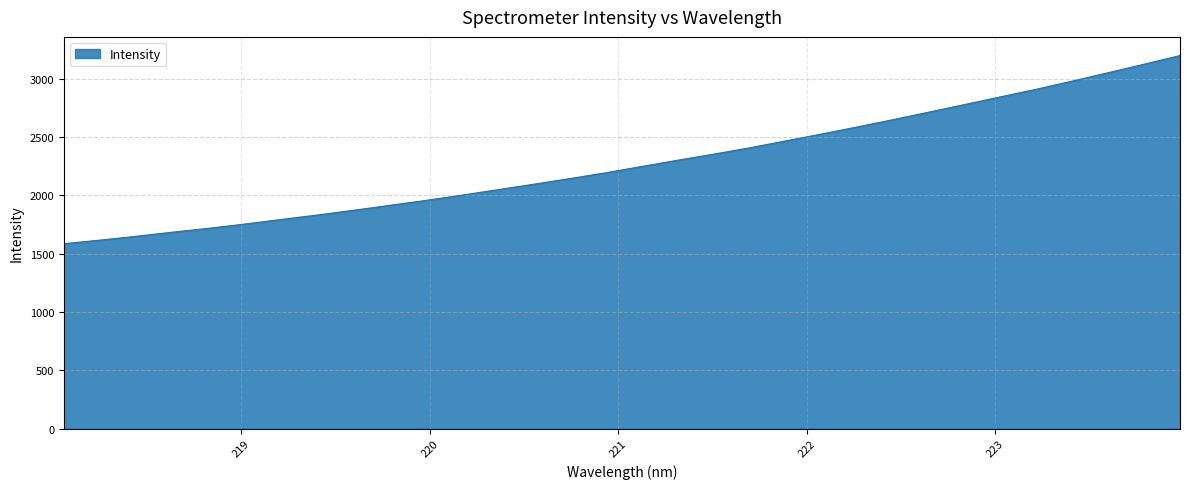

What is the smallest value displayed?

1584.8